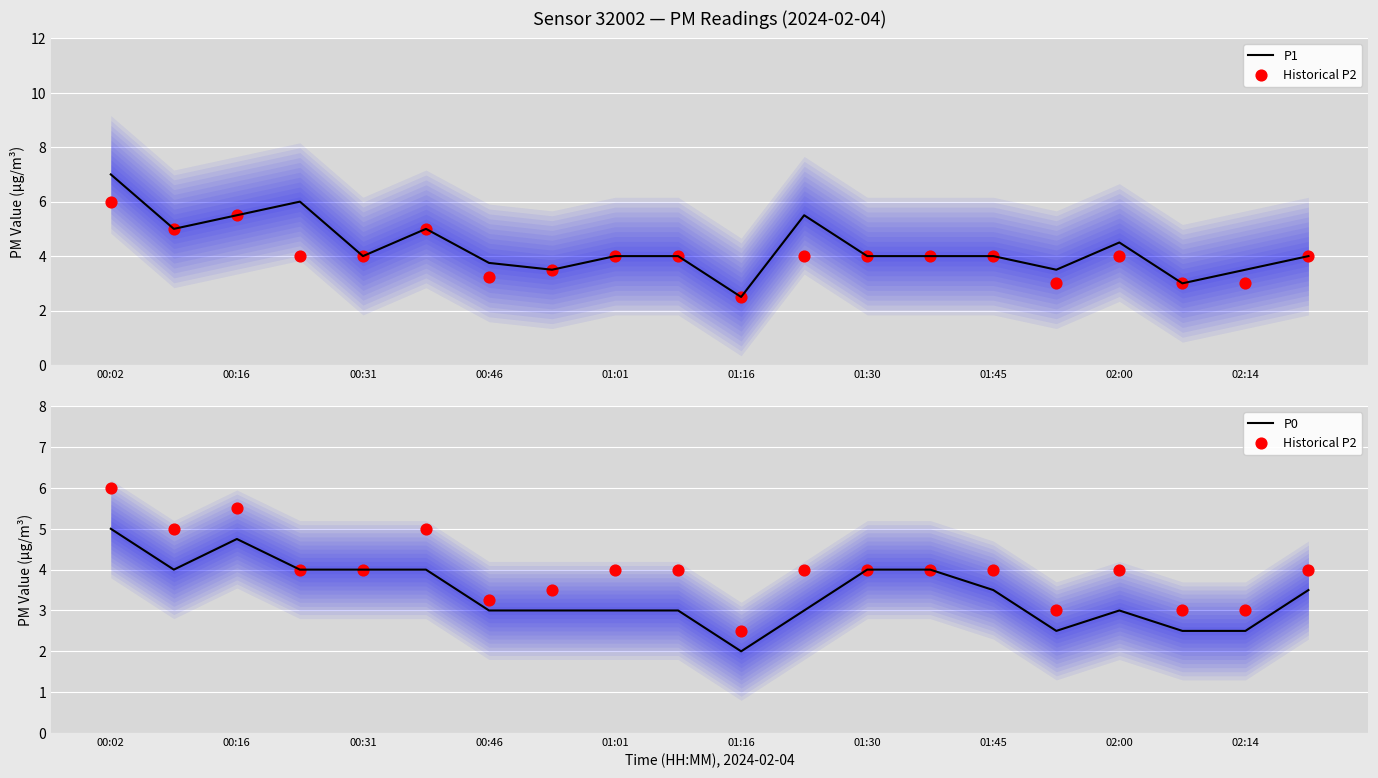

What are all the series names shown in the legend?

P1, Historical P2, P0